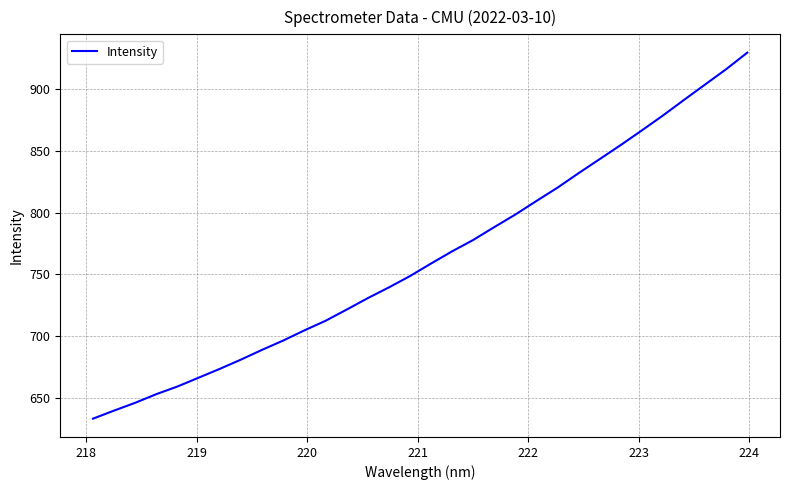

What is the smallest value displayed?

633.1